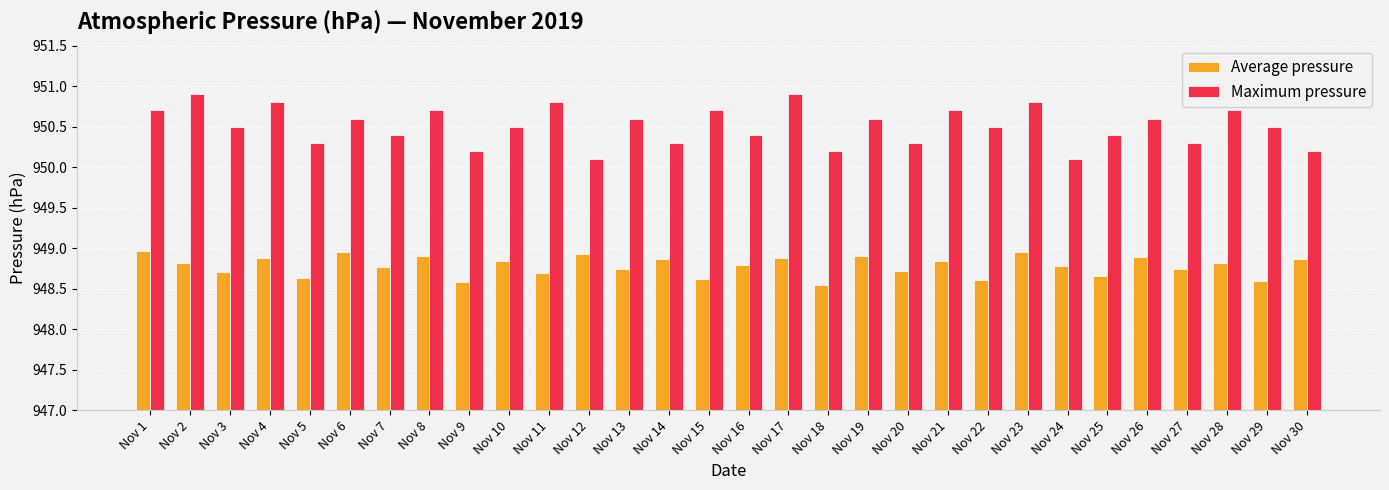

How many bars are there in total?

60